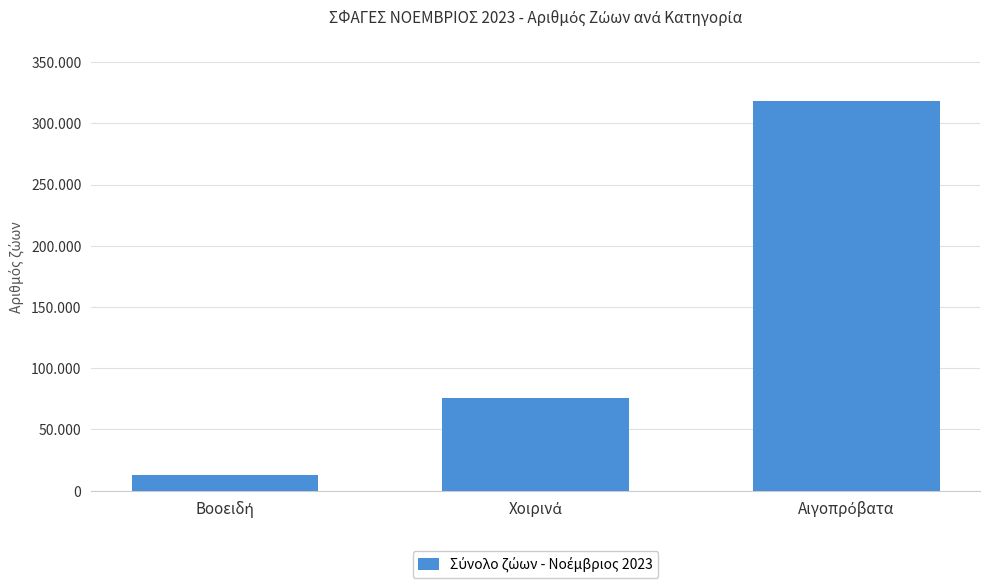

At which label does the data first exceed 76009?

Αιγοπρόβατα